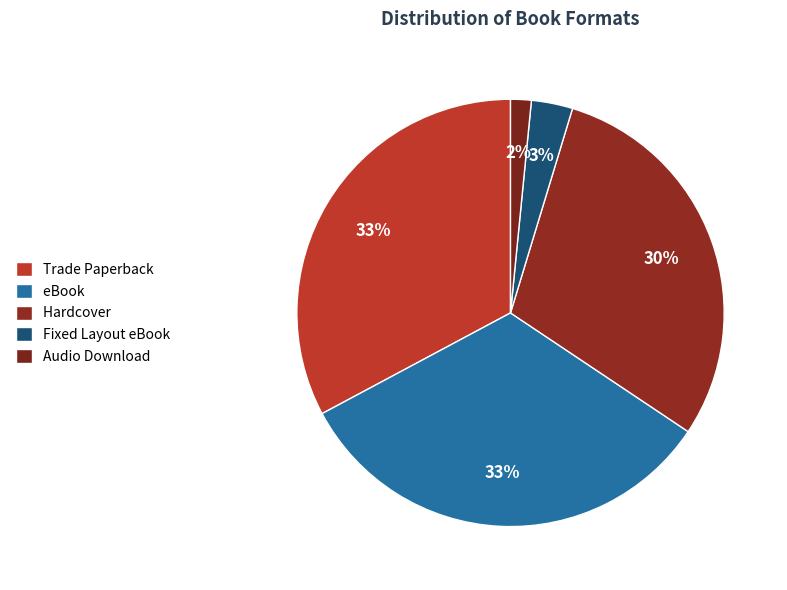

How many segments does this pie chart have?

5